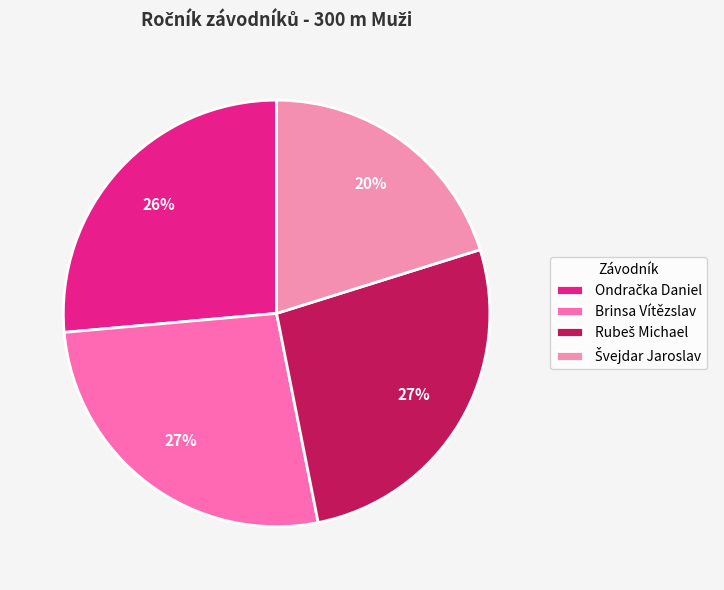

Which category has the smallest portion of the pie?

Švejdar Jaroslav